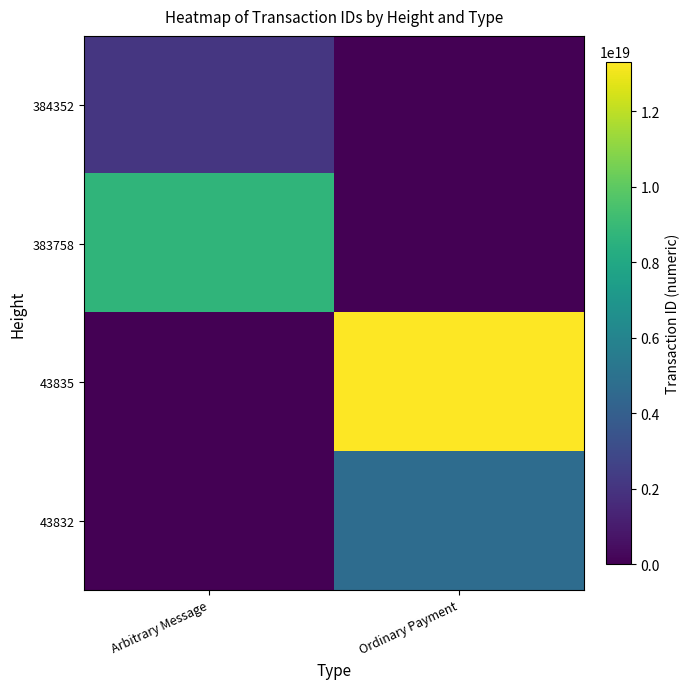

Between Ordinary Payment and Arbitrary Message, which is larger?

Arbitrary Message